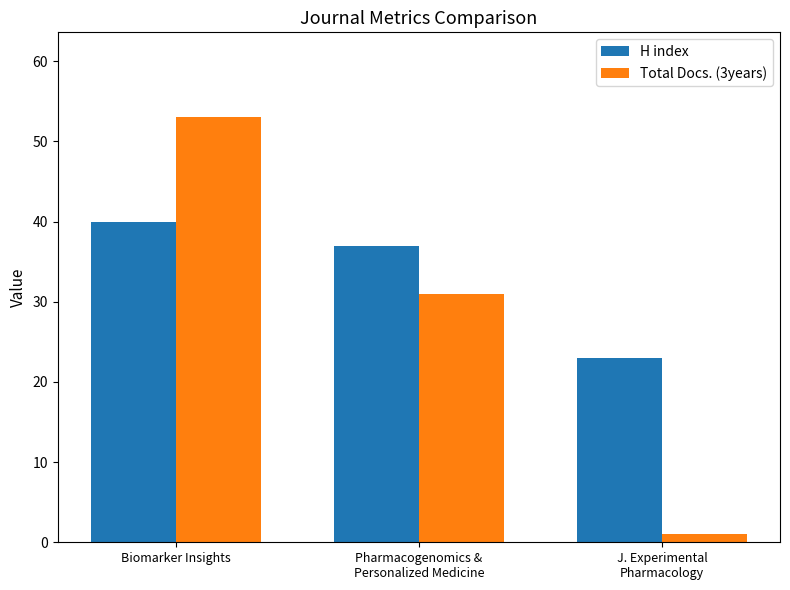

List the series in order of their overall mean, highest first.

H index, Total Docs. (3years)